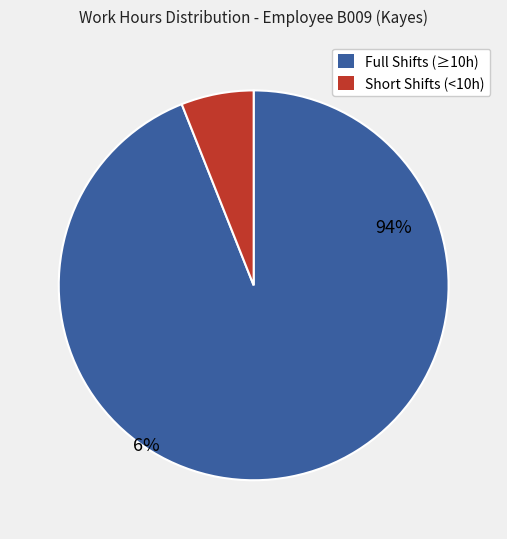

Is it true that Tue 10 is 16% of the pie?

False